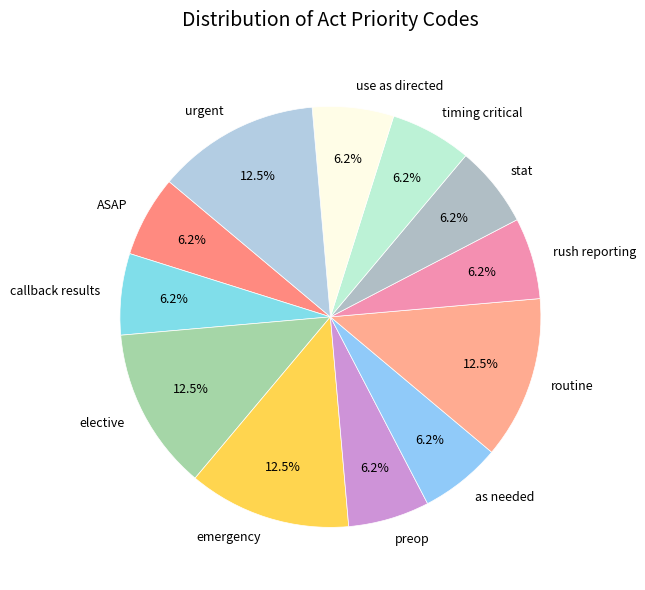

To the nearest percent, what portion does callback results represent?

6%